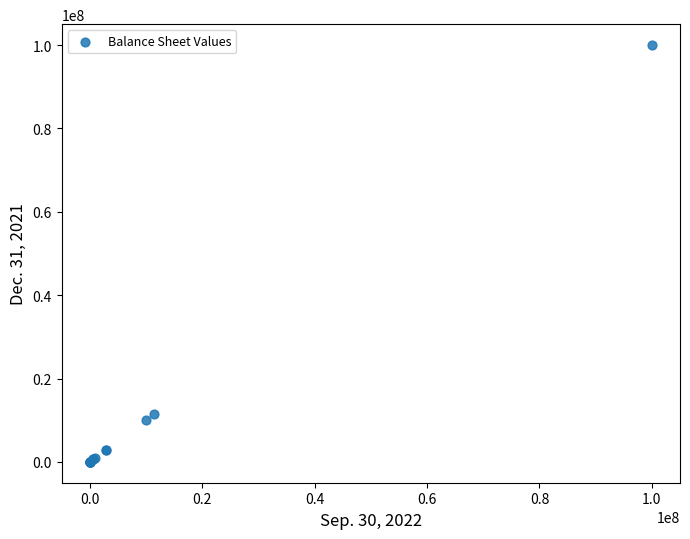

What Y value in the scatter plot is closest to 50000000?

11500000.0